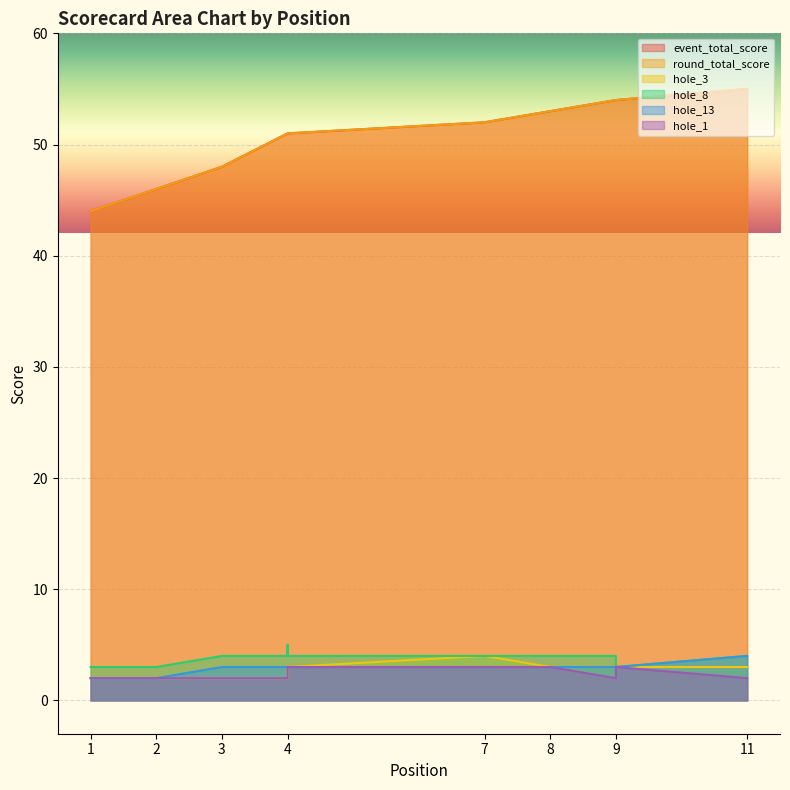

Is it true that hole_8 equals 4 at 9?

False